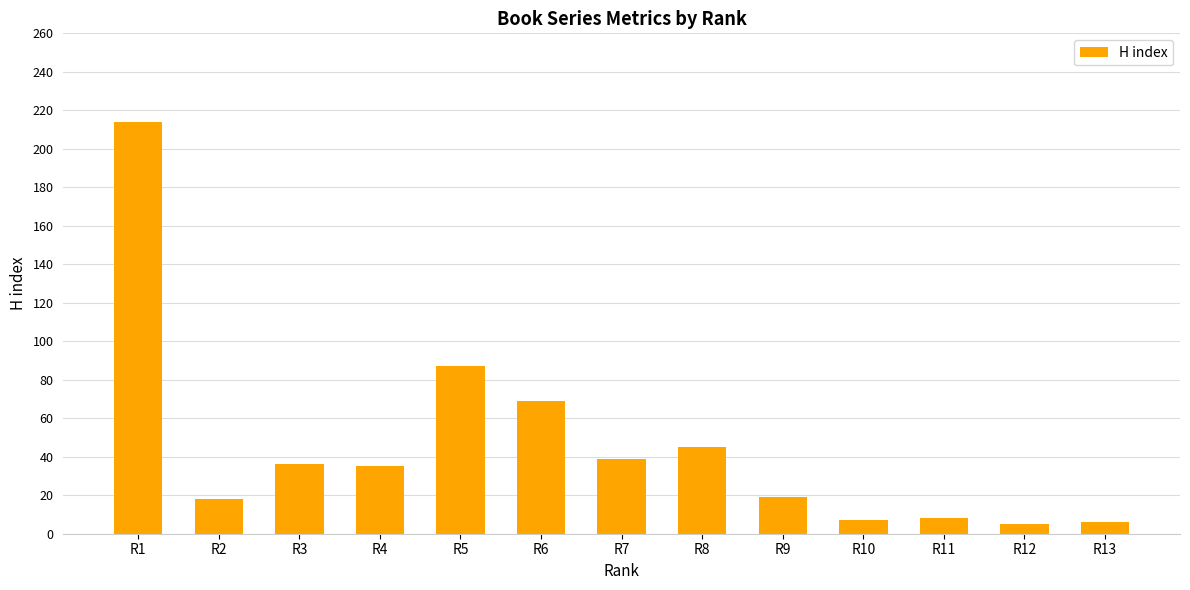

Is it true that the value at R8 is 45?

True